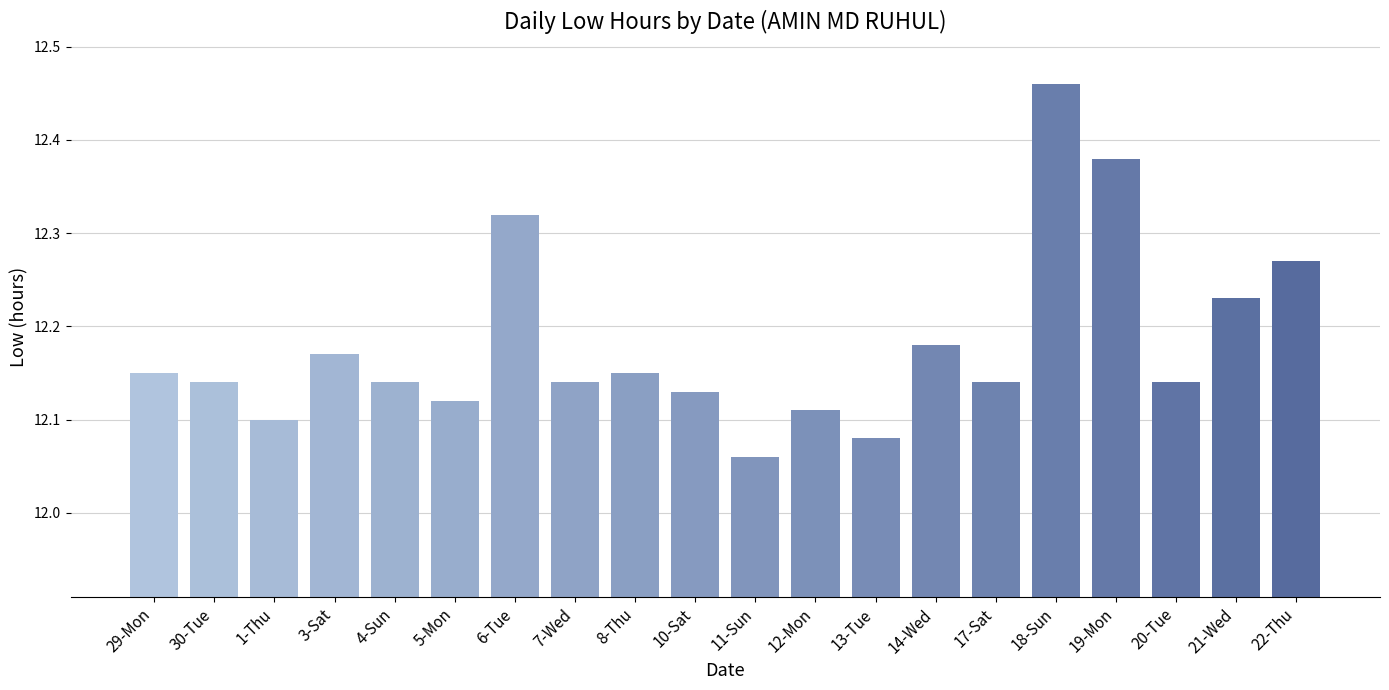

Count the number of categories in the chart.

20